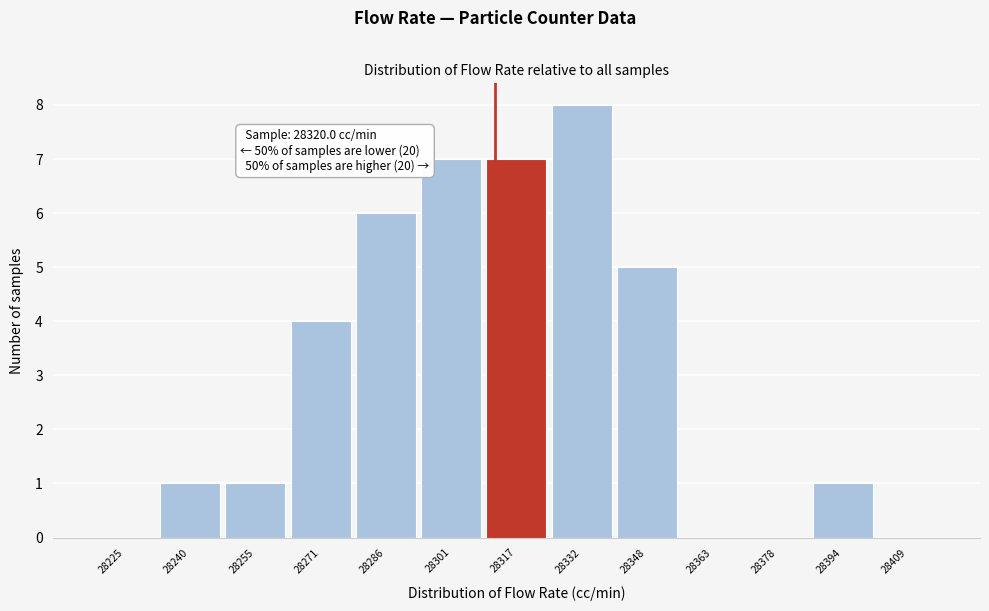

Reading right to left, list all the values displayed in this chart.

28409=0	28394=1	28378=0	28363=0	28348=5	28332=8	28317=7	28301=7	28286=6	28271=4	28255=1	28240=1	28225=0